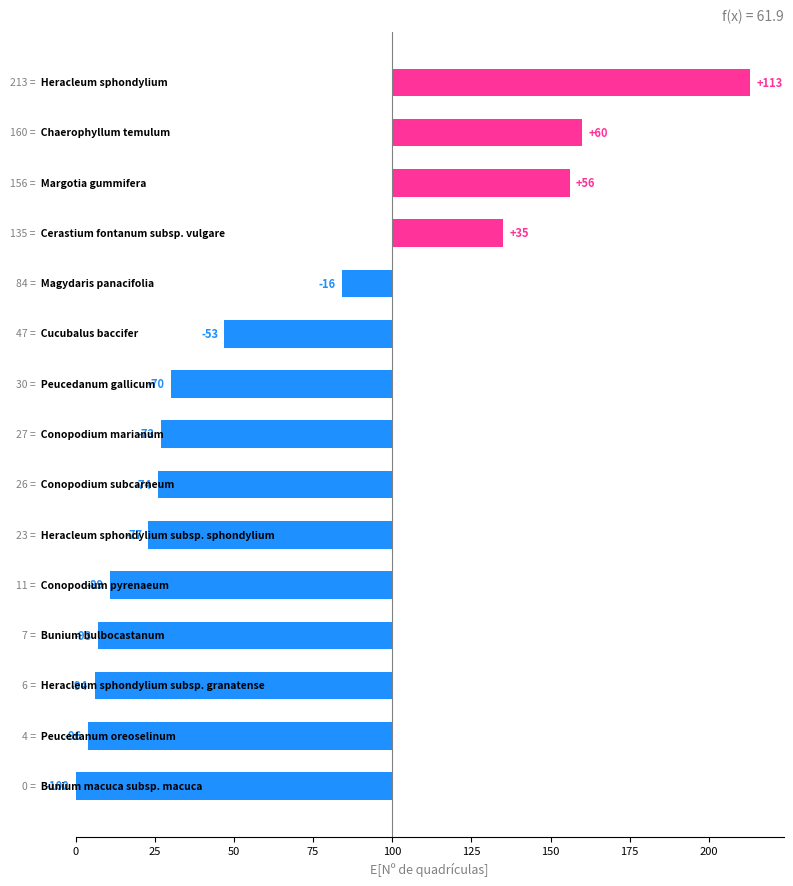

Reading right to left, what are all the values shown in this chart?

113	60	56	35	-16	-53	-70	-73	-74	-77	-89	-93	-94	-96	-100